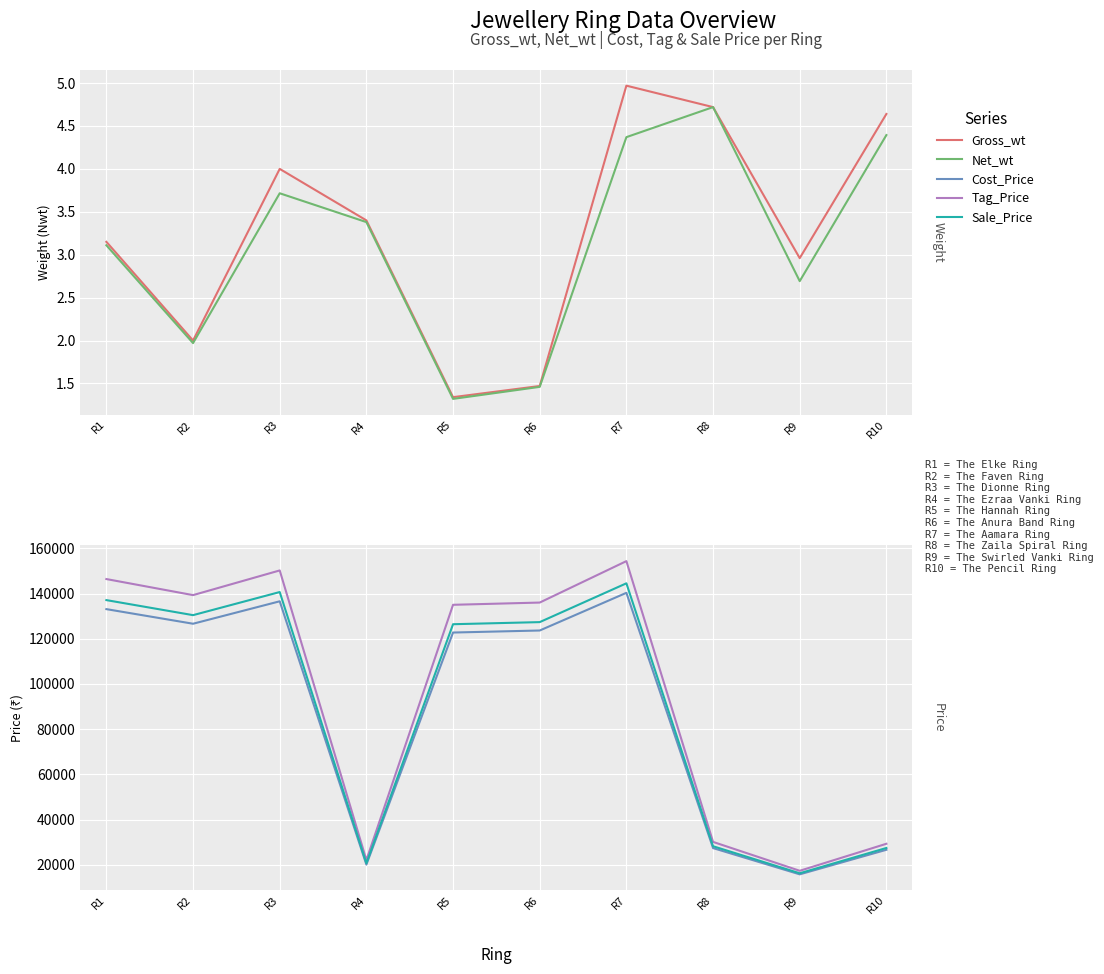

What is the total value across all series at R7?

439314.9